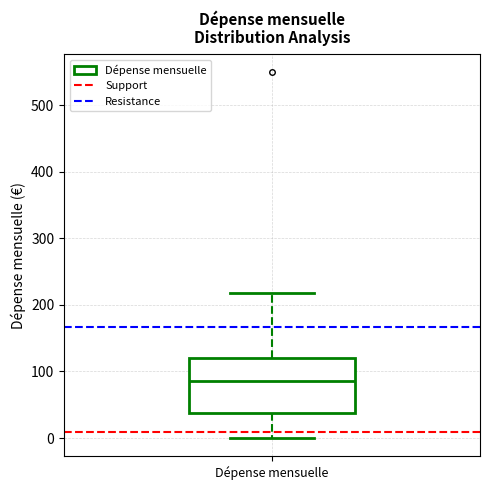

Read this box plot against the y-axis: the position of the median line, the range covered by the box, and the ends of both whiskers. The values are not printed on the chart, so give them approximately, as read against the axis.

median 90, box 40 to 120, whiskers 0 to 220